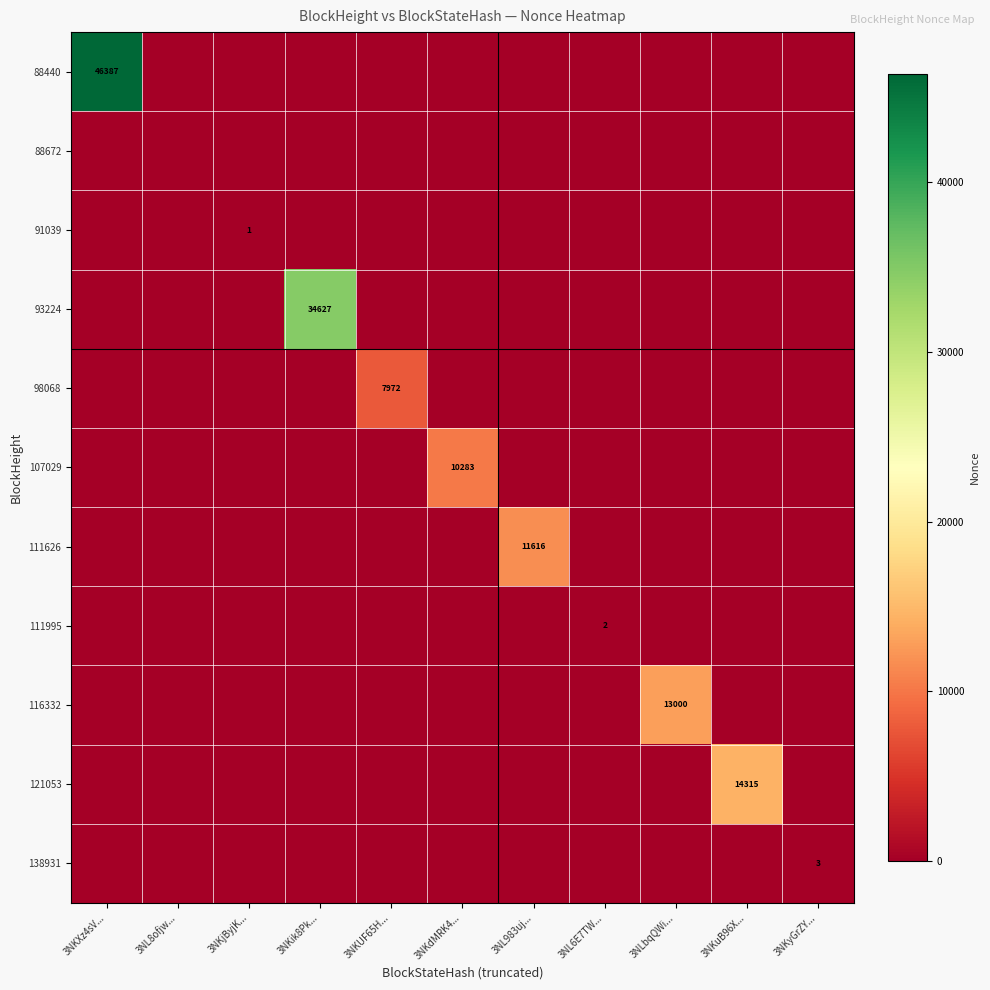

The value of 116332 at 3NLbqQWi... is 17570. True or false?

False